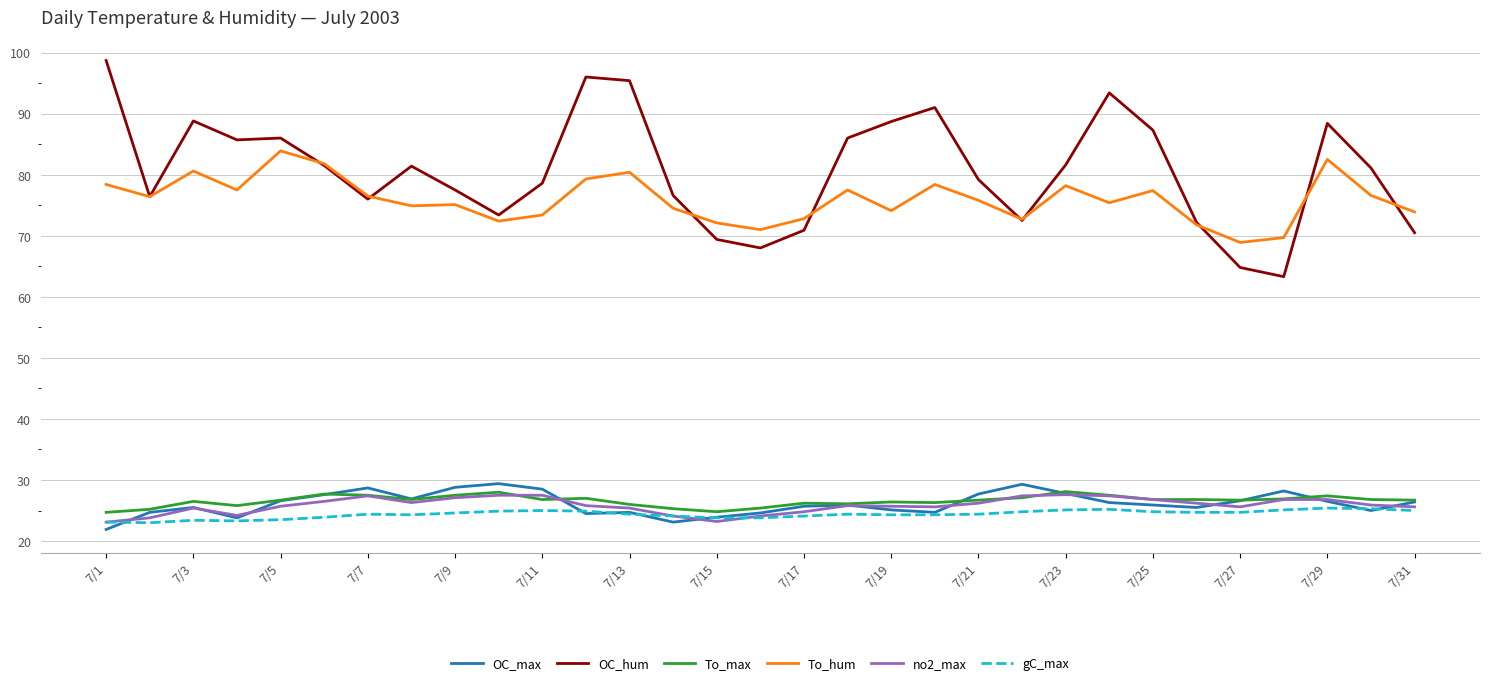

What is the minimum value for OC_hum?

63.3